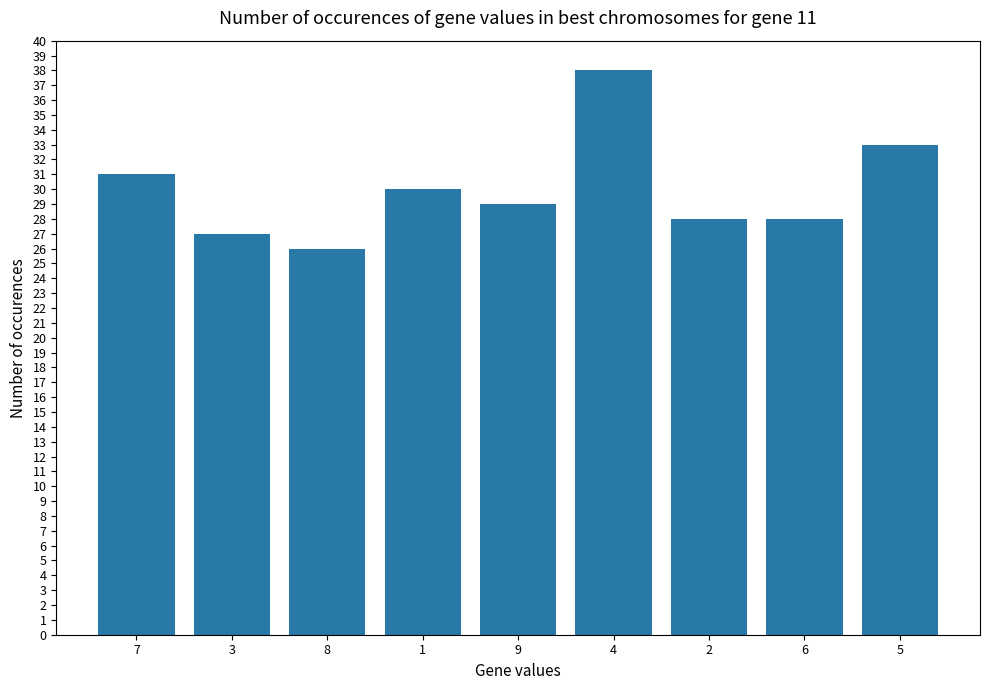

What is the value of the 3rd bar from the left?

26